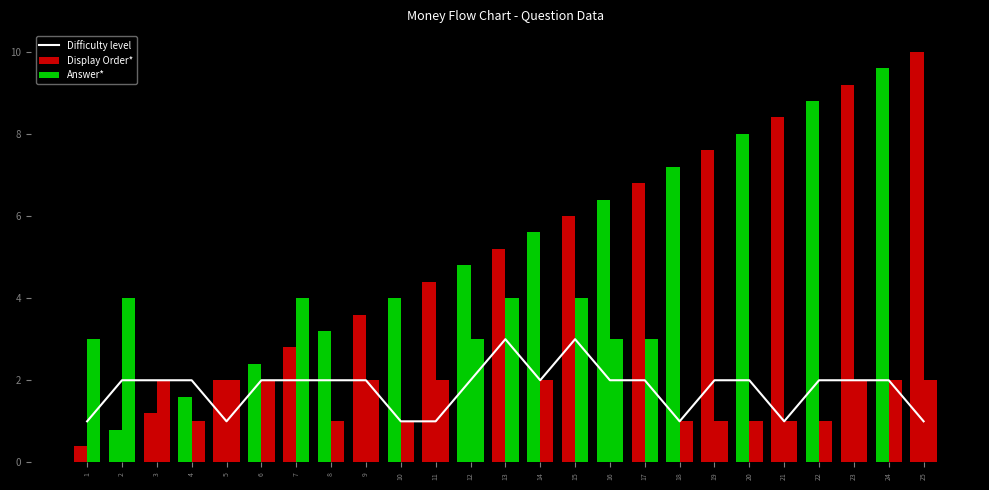

At which label is Difficulty level closest to 2?

2